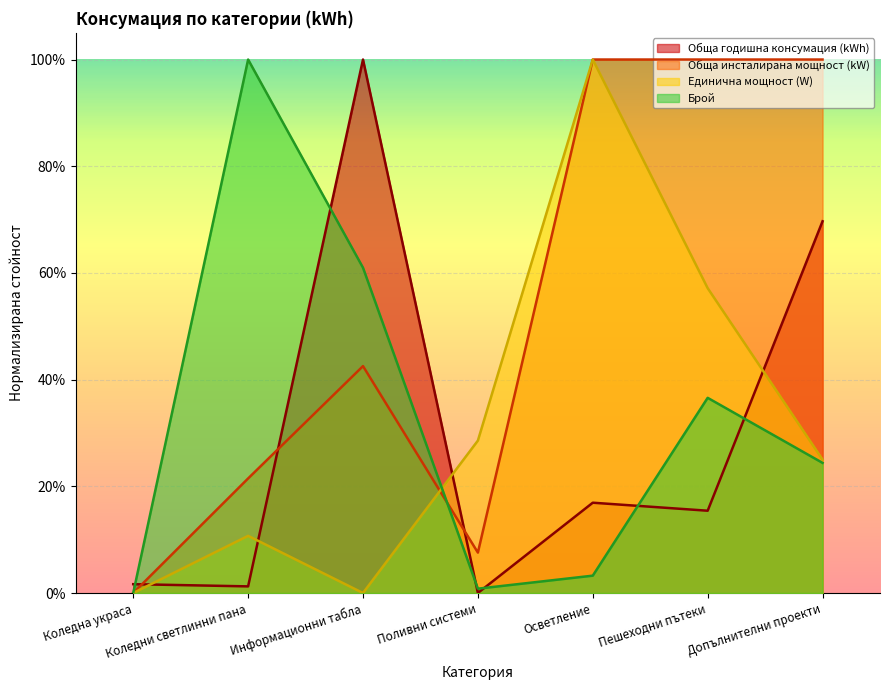

Which label corresponds to the smallest value in the chart?

Коледна украса